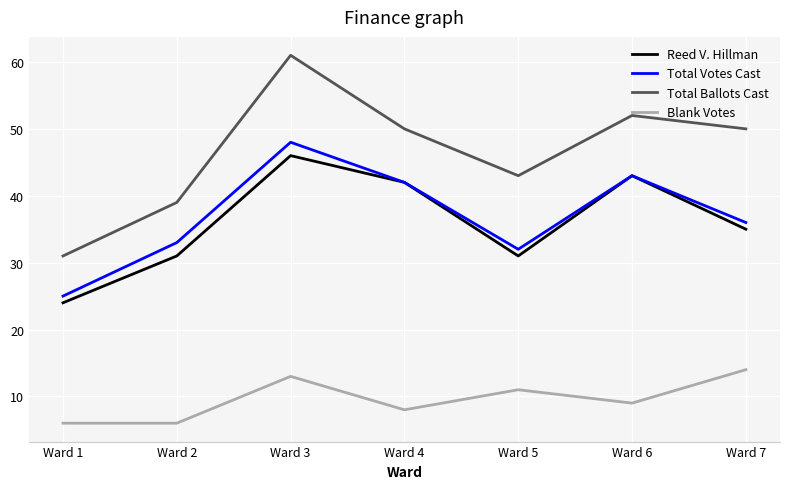

What is the difference between the maximum and second lowest values in the Total Votes Cast series?

16